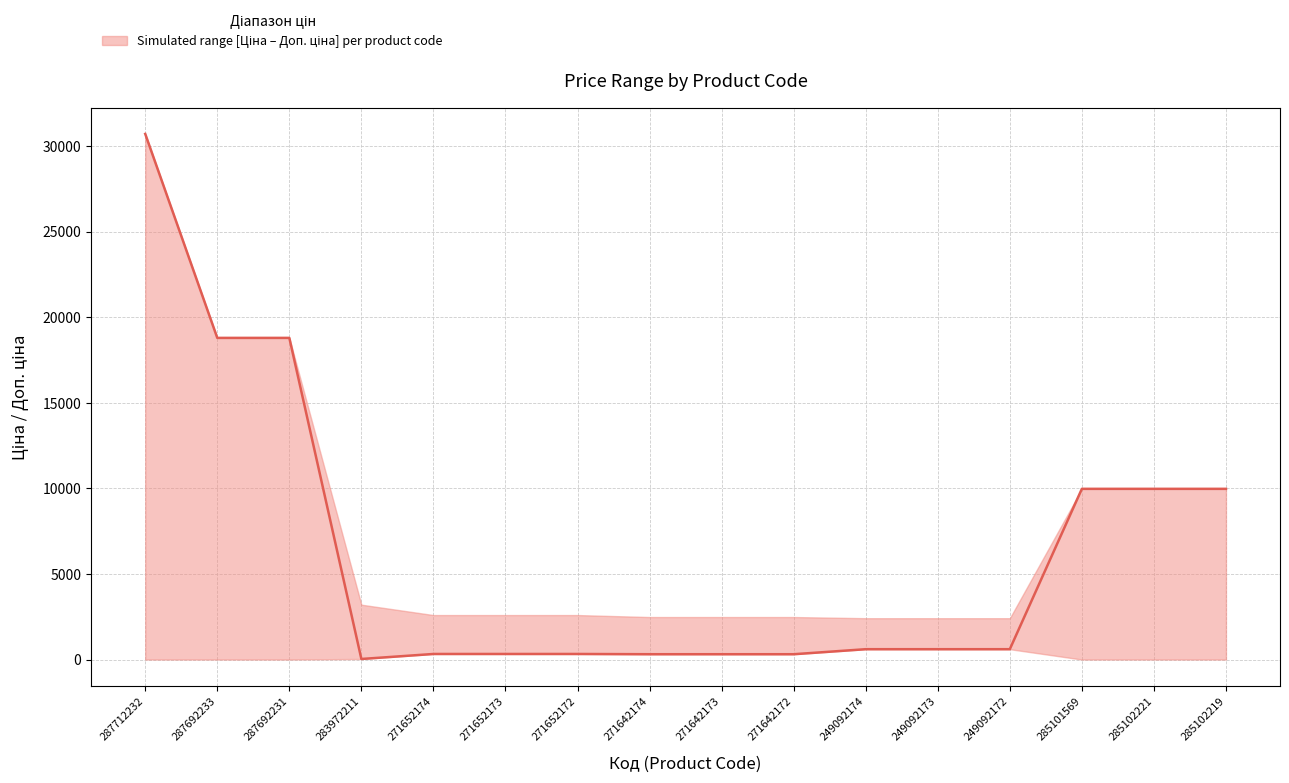

True or false: there are more than 0 points higher than both neighbors.

False